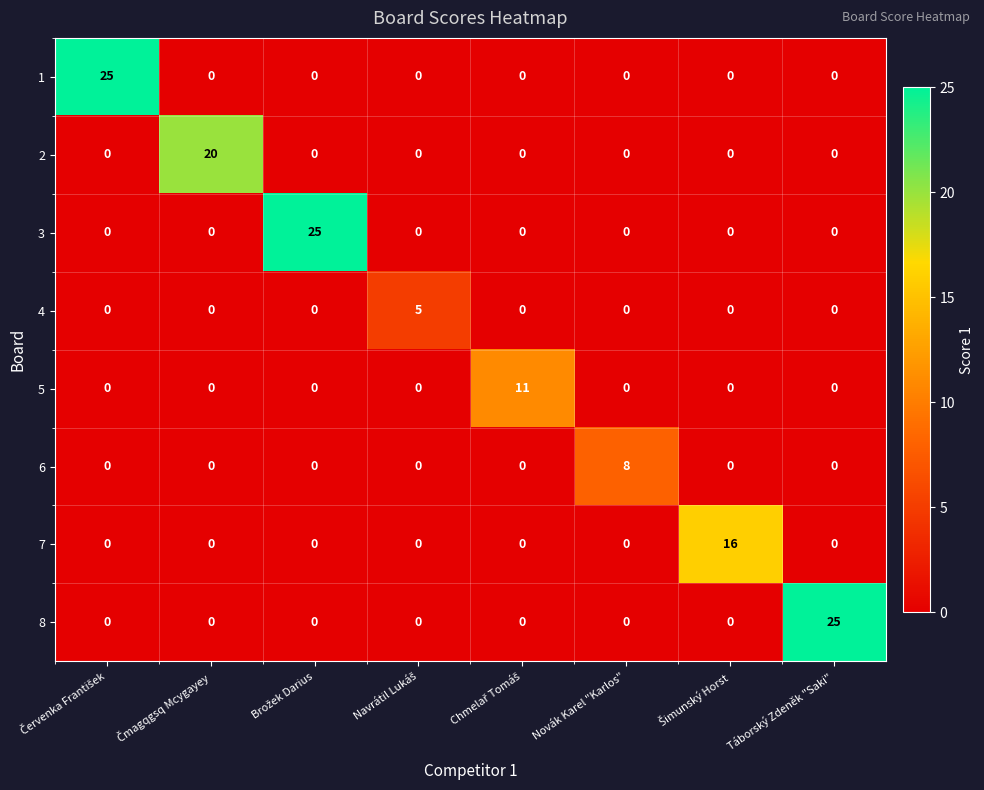

Is it true that 2 equals 0 at Táborský Zdeněk "Saki"?

True